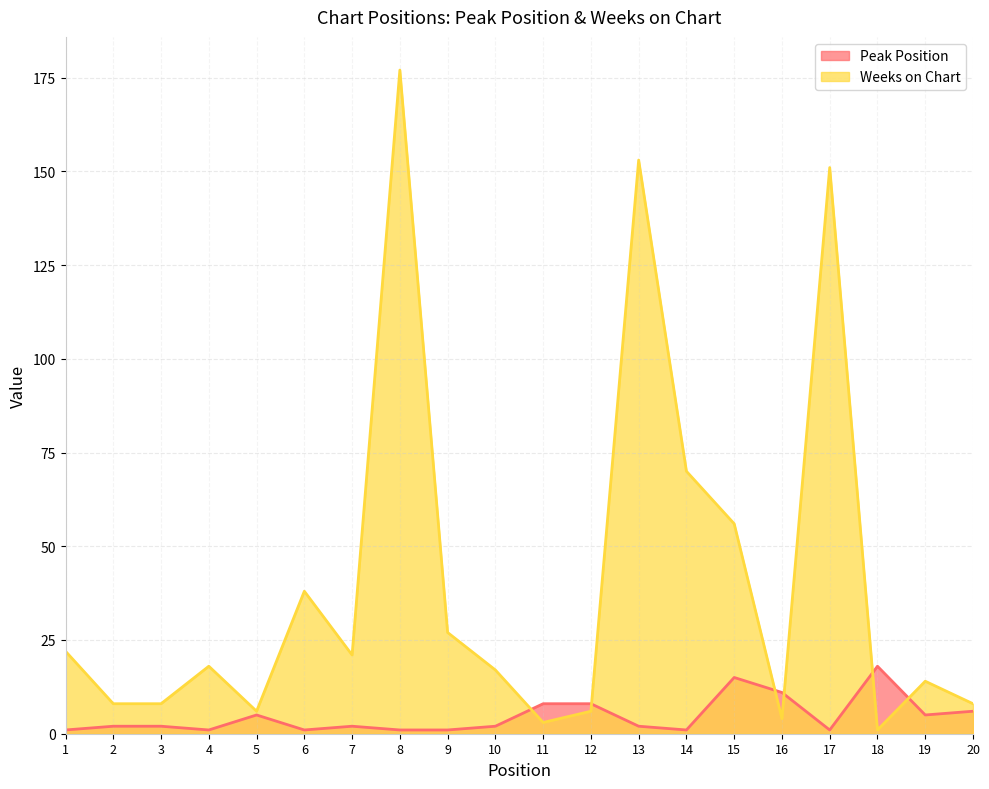

How many interior local peaks does the Peak Position series have?

4